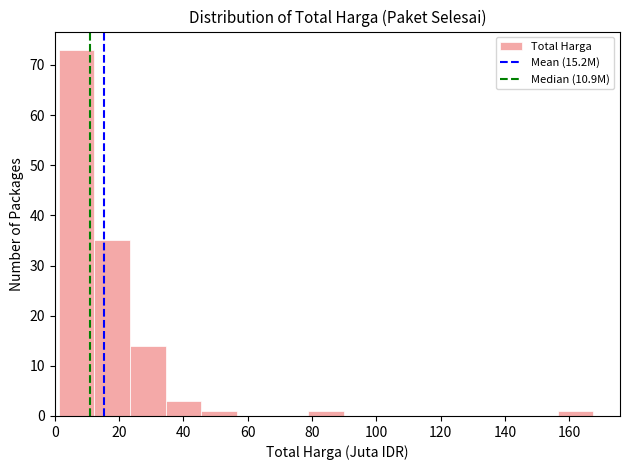

Reading left to right, transcribe this chart: for each bar, give the range it covers on the x-axis and its height. Neither the bar edges nor the heights are printed on the chart, so give them approximately, as read against the axes.

2 to 12: 73
12 to 24: 35
24 to 34: 14
34 to 46: 3
46 to 56: 1
56 to 68: 0
68 to 78: 0
78 to 90: 1
90 to 100: 0
100 to 112: 0
112 to 124: 0
124 to 134: 0
134 to 146: 0
146 to 156: 0
156 to 168: 1